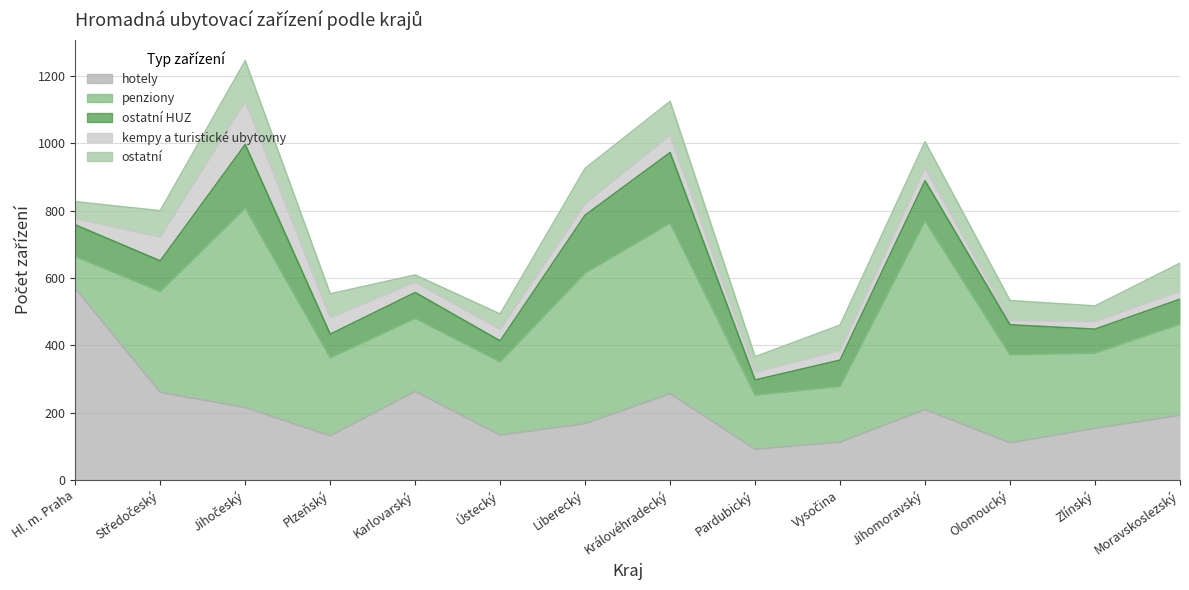

Reading right to left, extract all data points from this chart.

hotely: 192	153	110	209	112	91	256	167	133	263	131	215	260	569
penziony: 271	224	262	561	166	161	507	448	218	217	232	593	300	95
ostatní HUZ: 74	71	89	119	78	45	210	172	62	77	70	189	91	94
kempy a turistické ubytovny: 24	23	13	39	29	23	52	34	34	31	49	128	71	19
ostatní: 83	46	59	77	75	46	100	105	46	21	71	121	78	50